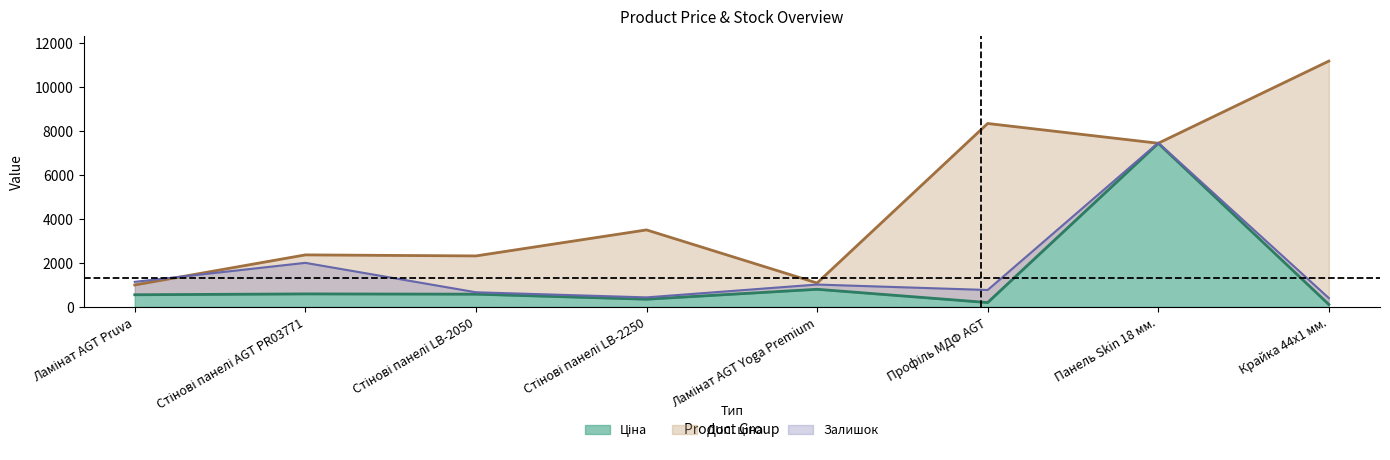

Is the value of Доп. ціна at Стінові панелі LB-2050 greater than the value of Ціна at Панель Skin 18 мм.?

No